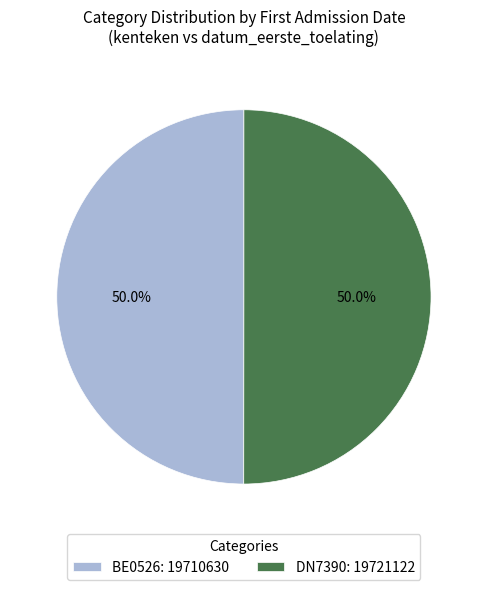

Do DN7390: 19721122 and BE0526: 19710630 together represent more than half of the pie?

Yes